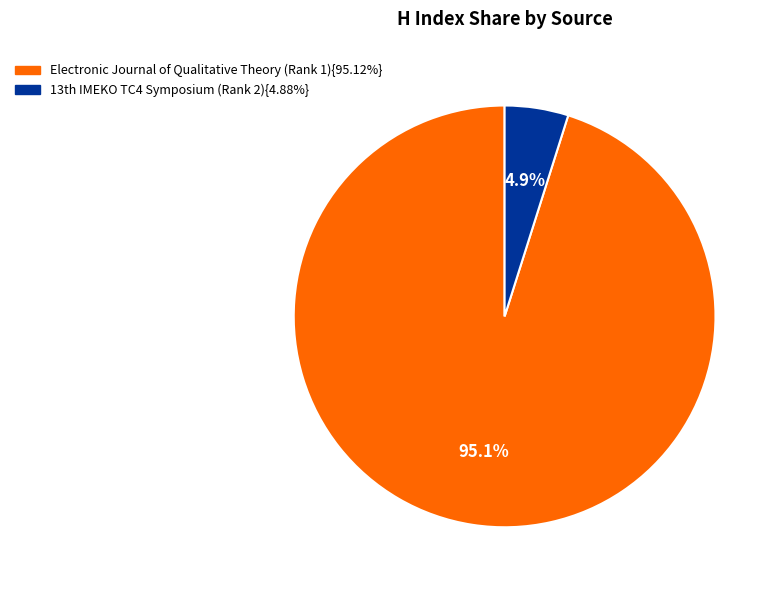

Does any single category account for the majority?

Yes